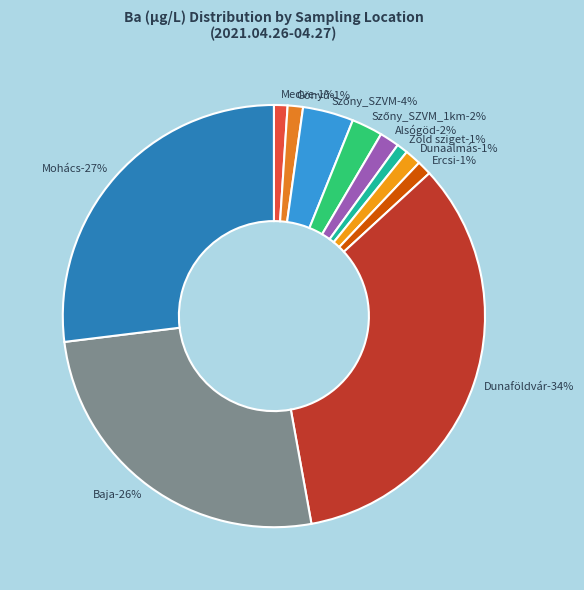

What is the ratio of the value at Mohács to the value at Szőny_SZVM?

6.9